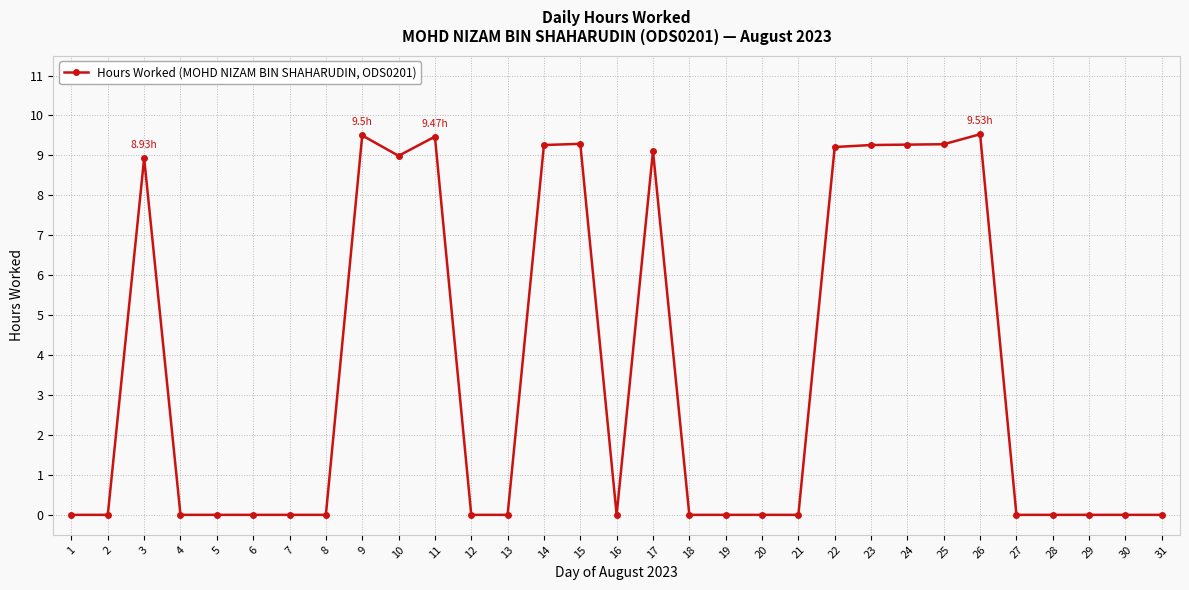

Where is the first local maximum?

3